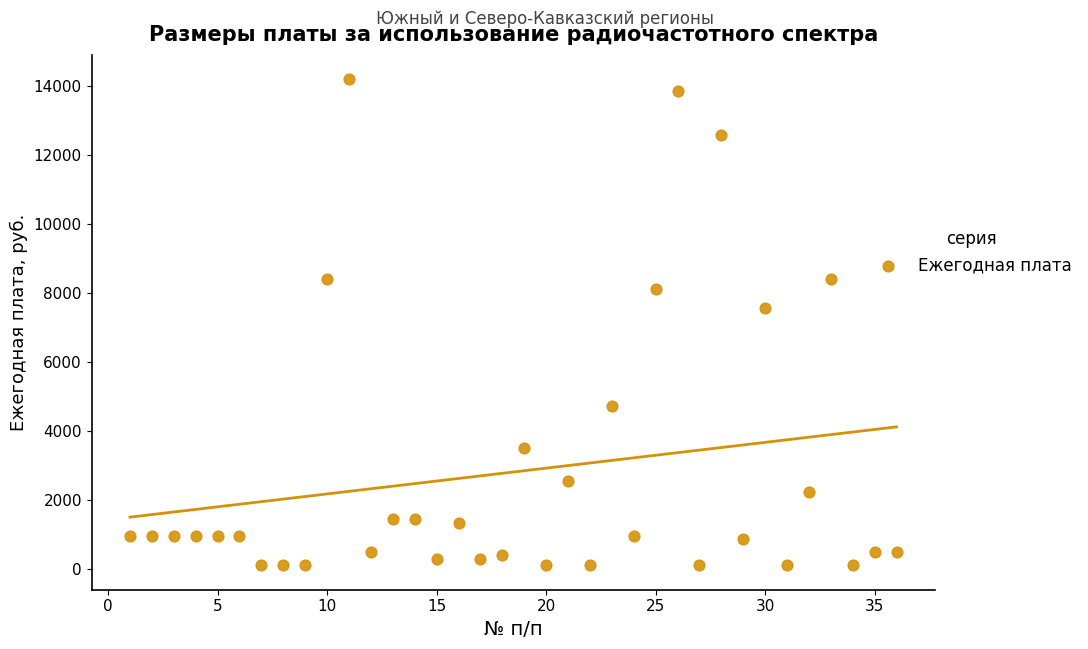

What Y value in the scatter plot is closest to 7152?

7560.0